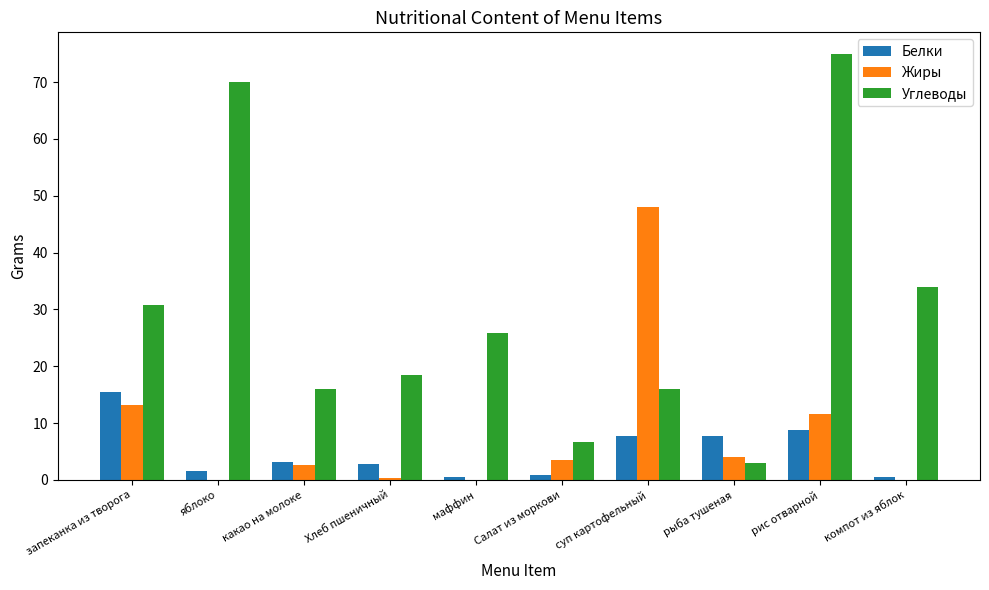

At which label does Жиры first exceed 3?

запеканка из творога